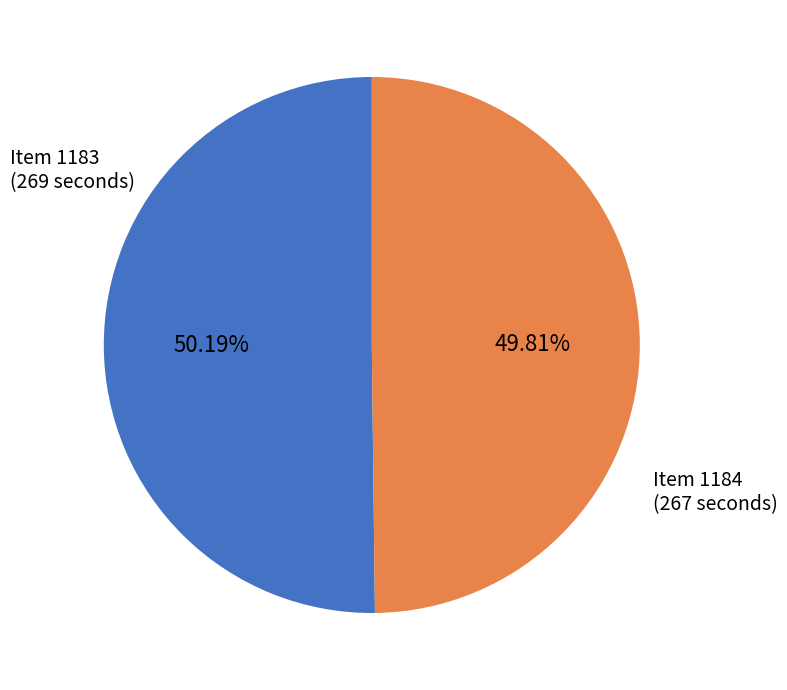

Does any single category account for the majority?

Yes